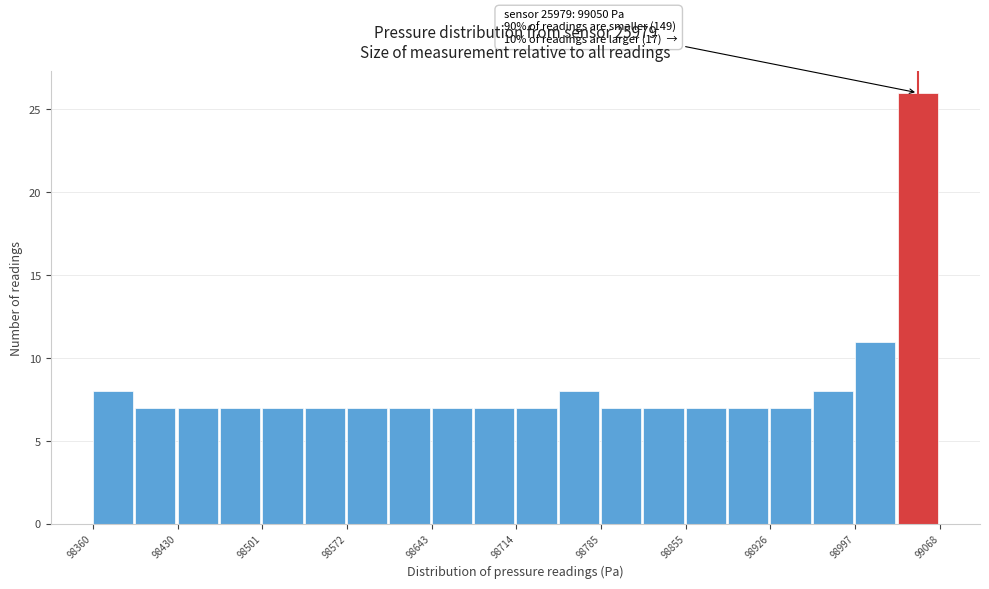

Around what value on the x-axis is the tallest bar? Give the approximate position of its centre, as read against the axis.

99050